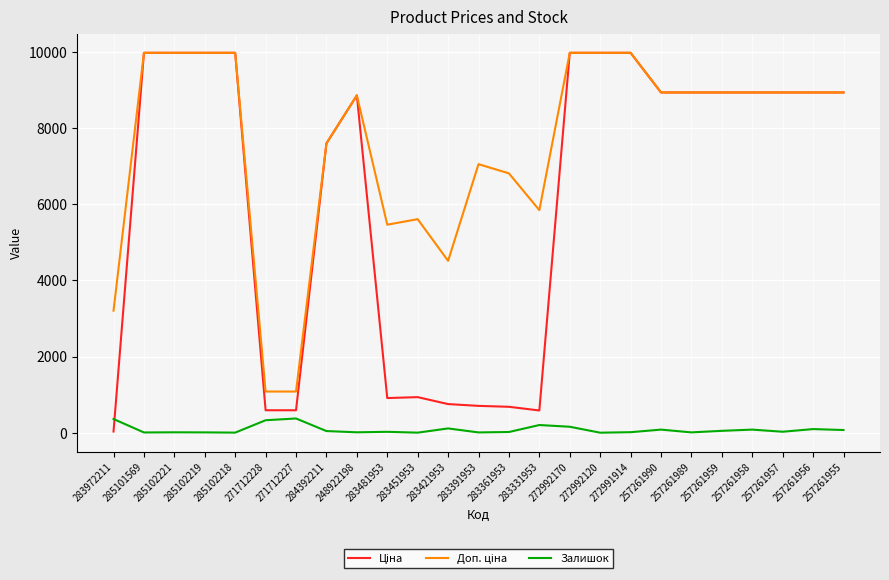

What is the difference between the highest and lowest values at 257261958?

8852.1